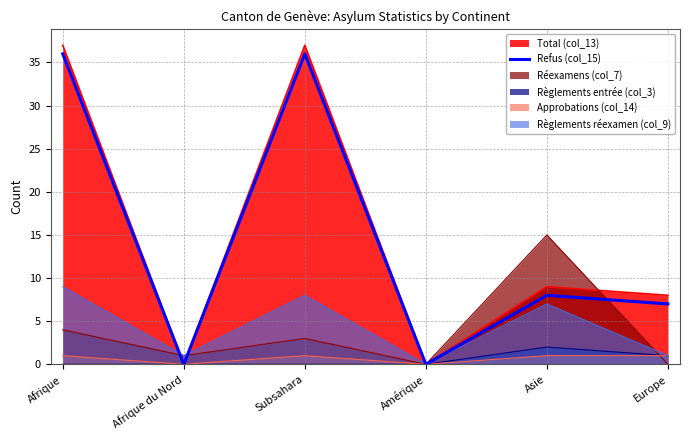

What is the difference between the maximum and second lowest values?

36